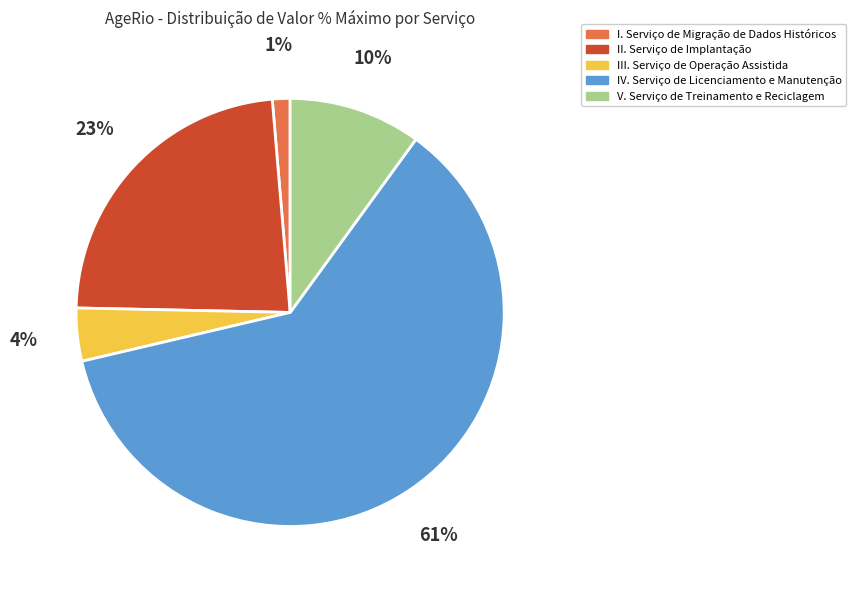

Combined, do I. Serviço de Migração de Dados Históricos and III. Serviço de Operação Assistida account for over 50%?

No